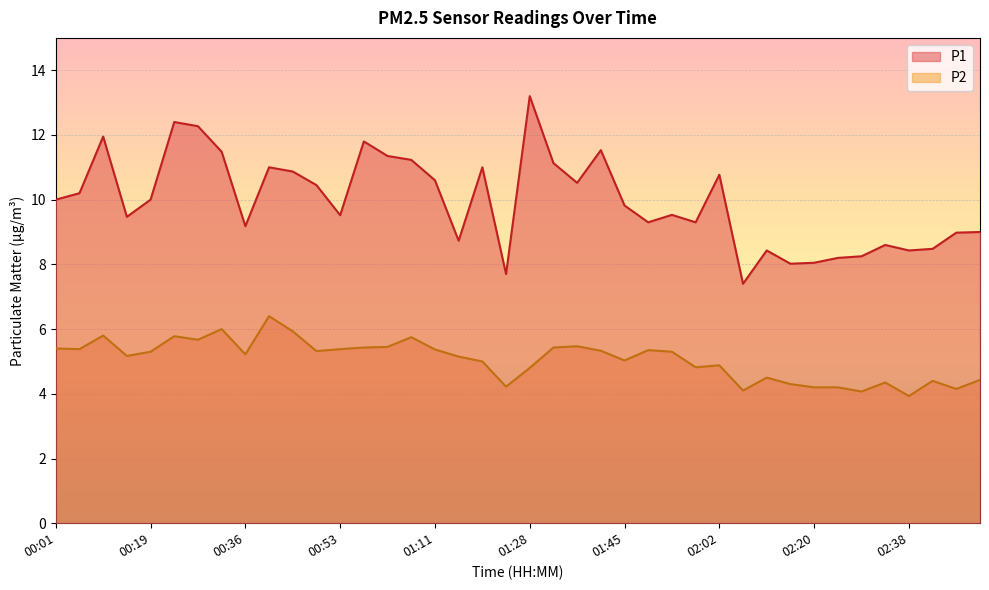

Which series has the largest total across all categories?

P1